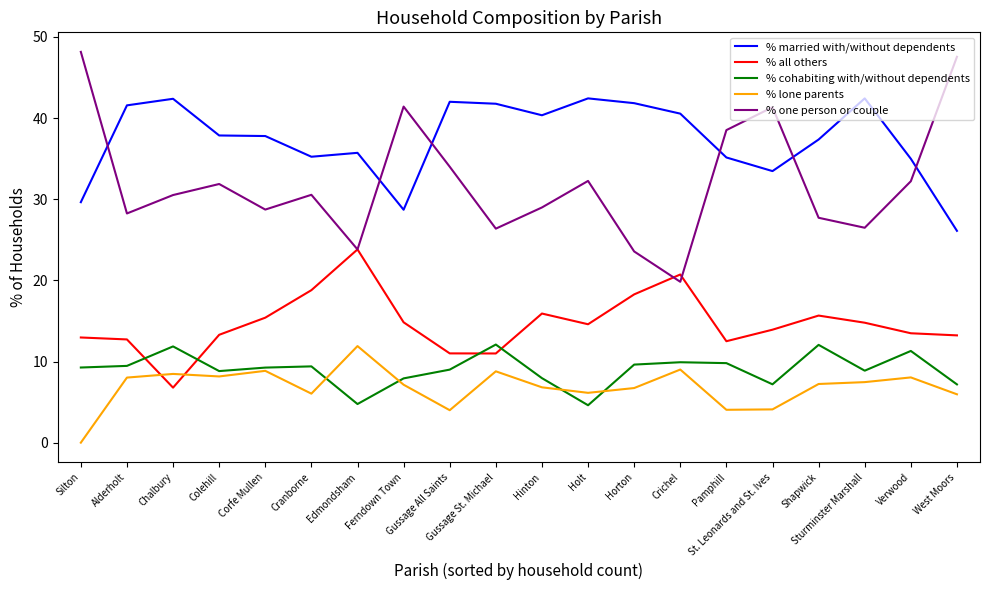

Which series has the largest total across all categories?

% married with/without dependents